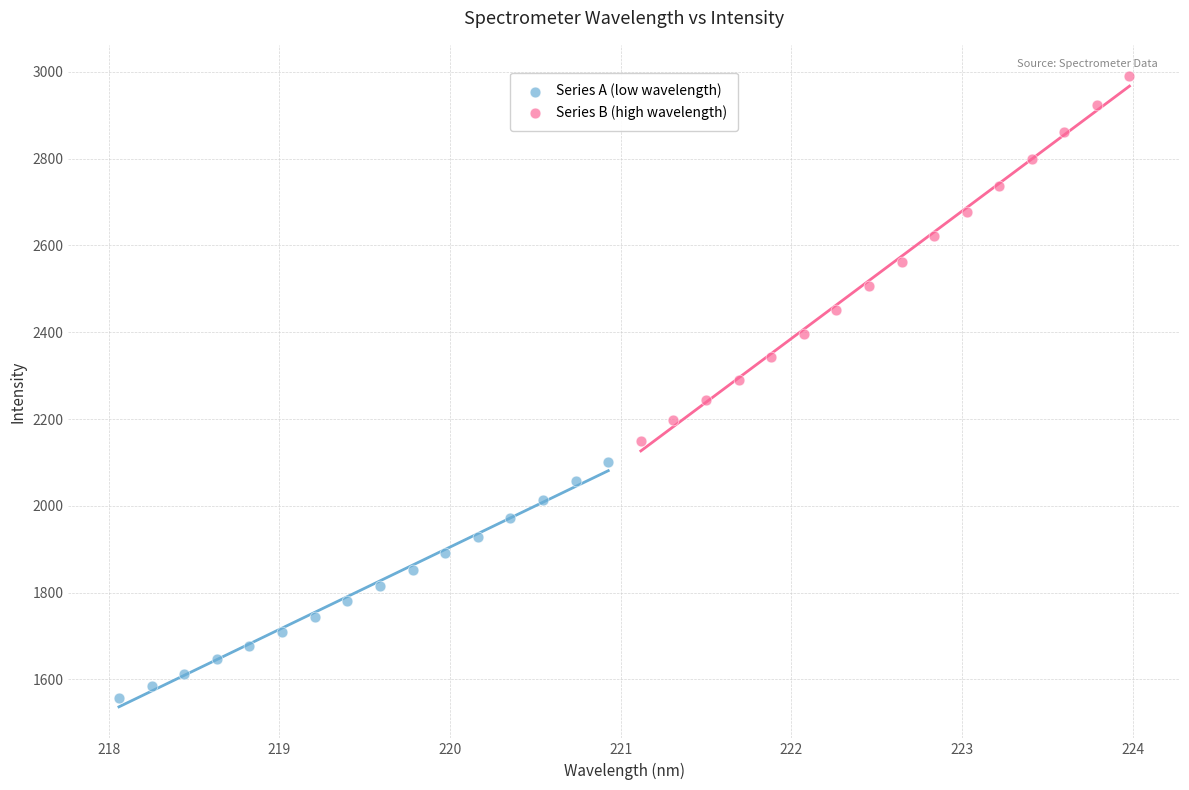

Which series has the widest spread of Y values?

Series B (high wavelength)